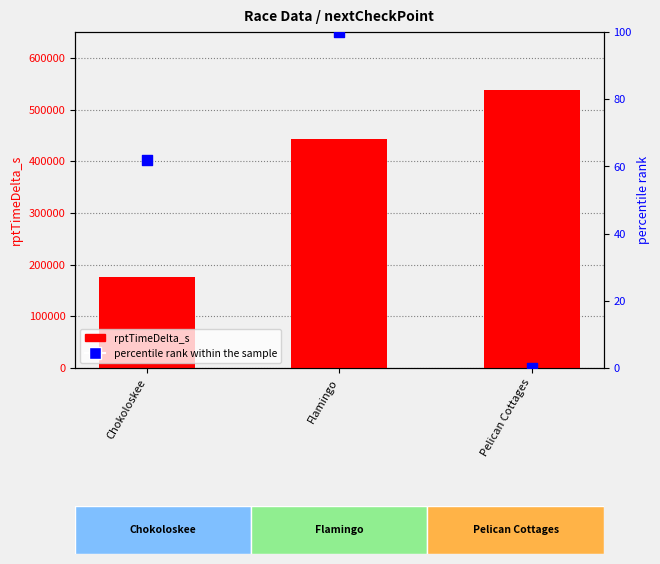

Which series has the largest total across all categories?

rptTimeDelta_s